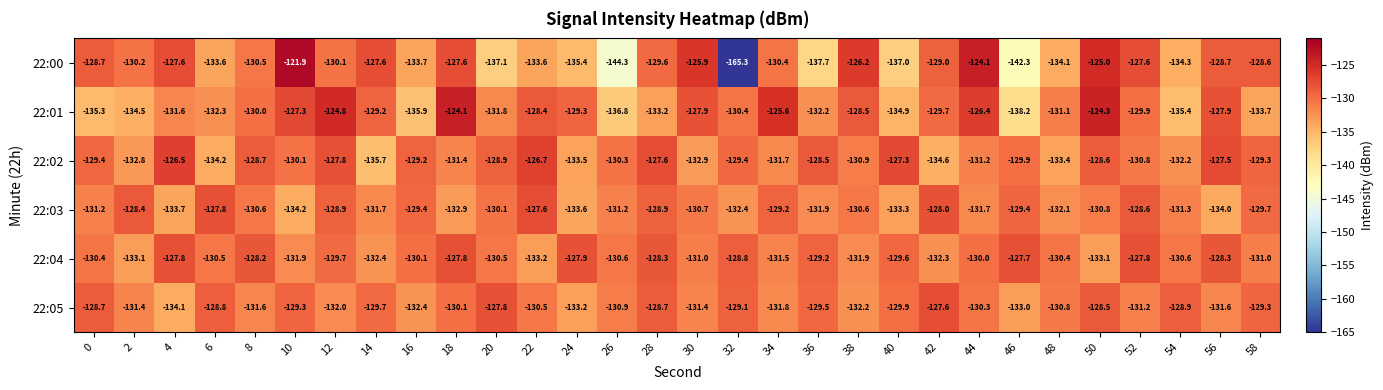

What value does the 22:03 series have at 50?

-130.8